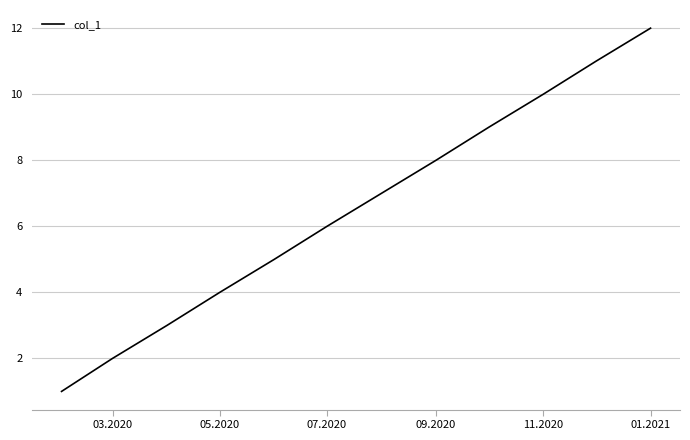

What is the maximum value shown in the chart?

12